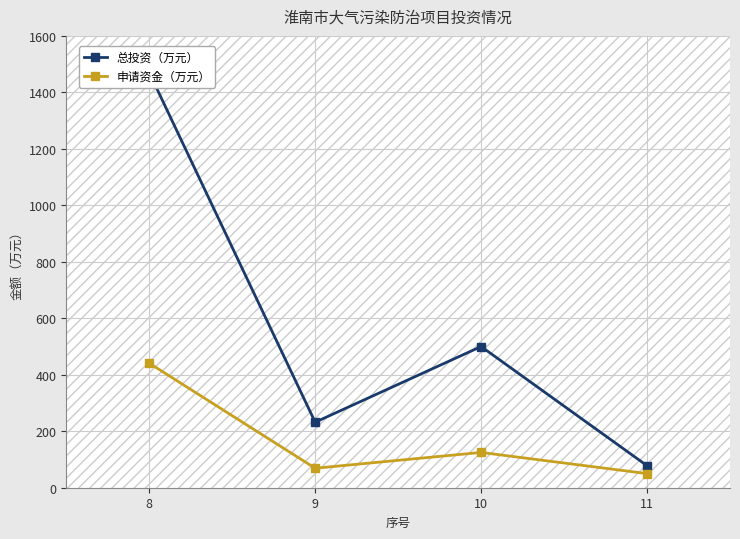

What is the sum of all 总投资（万元） values?

2280